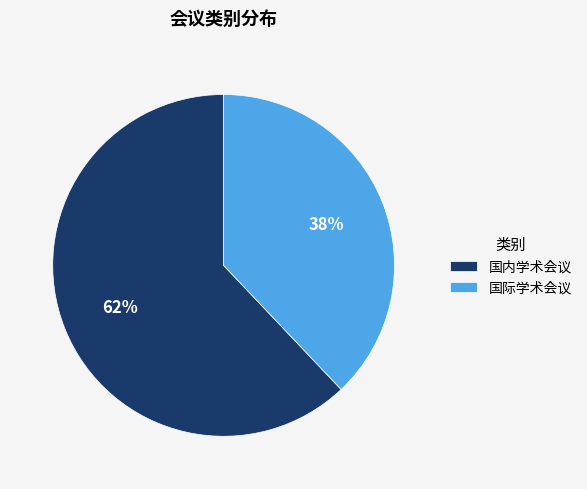

Which has a higher value, 国际学术会议 or 国内学术会议?

国内学术会议